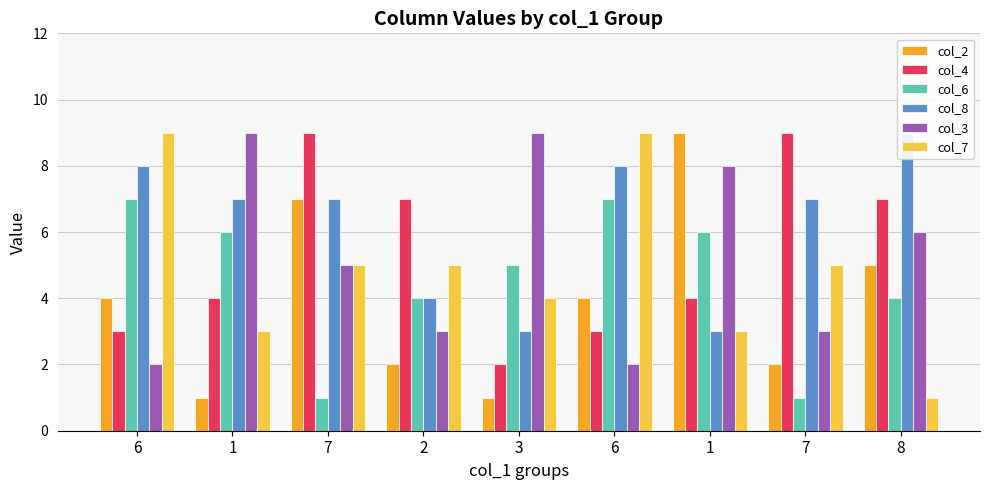

Between 1 and 7, which series saw the biggest shift?

col_3